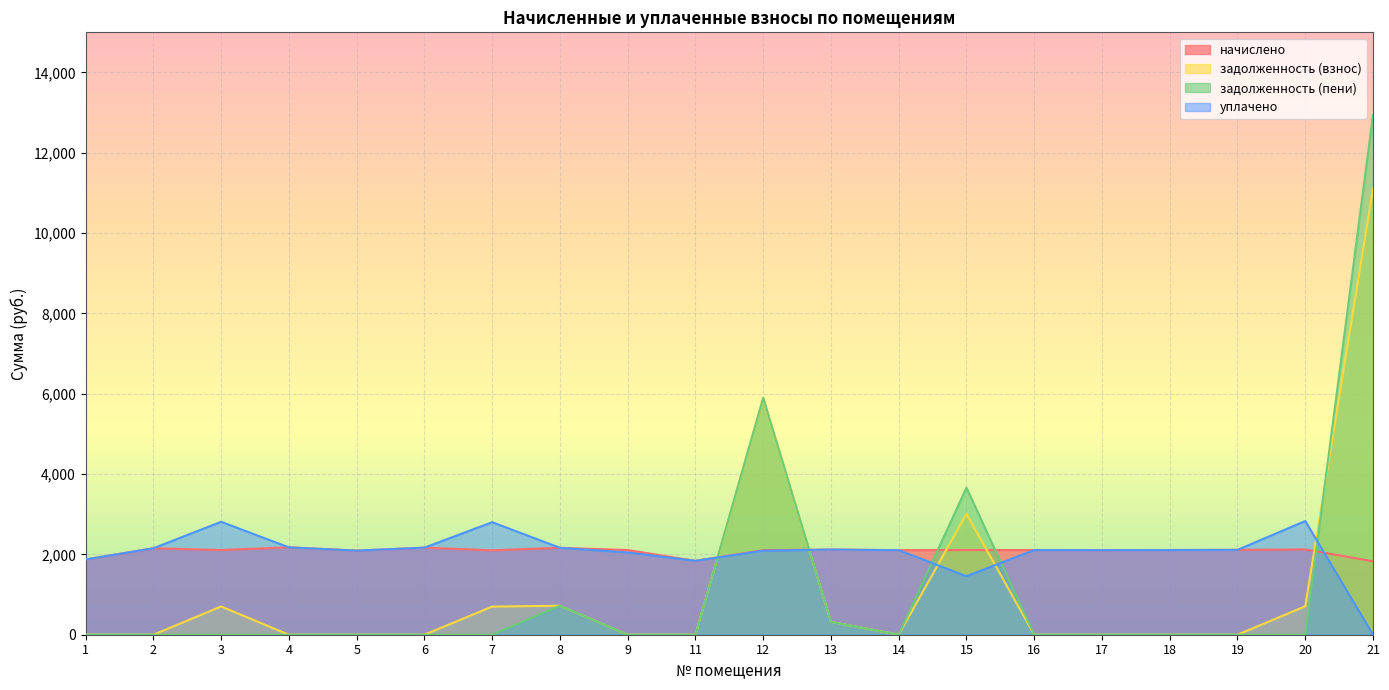

How many lines are shown in the chart?

4